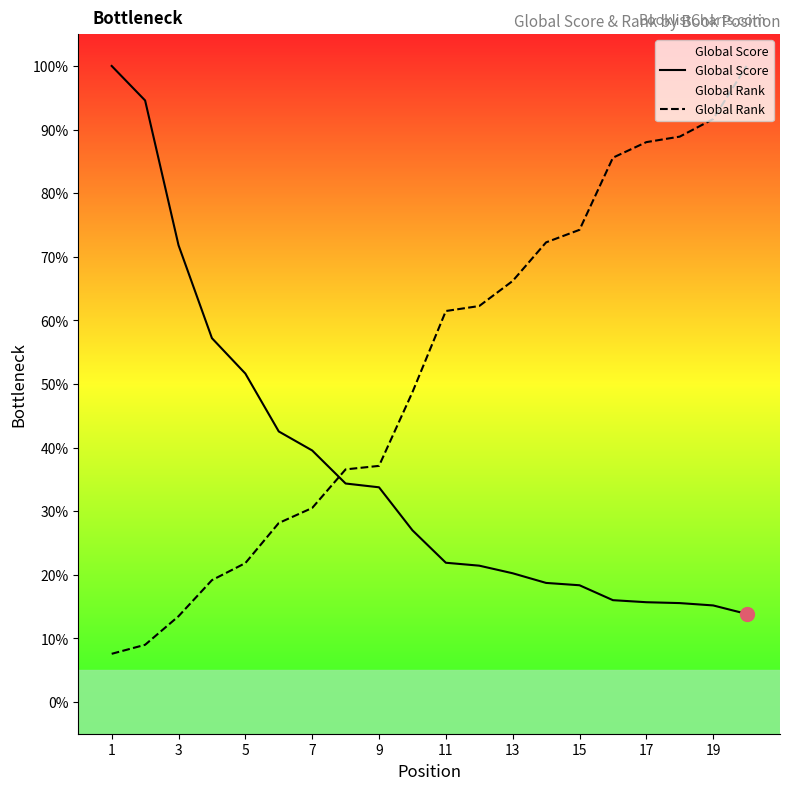

Rank the series by their average value, from highest to lowest.

Global Rank, Global Score